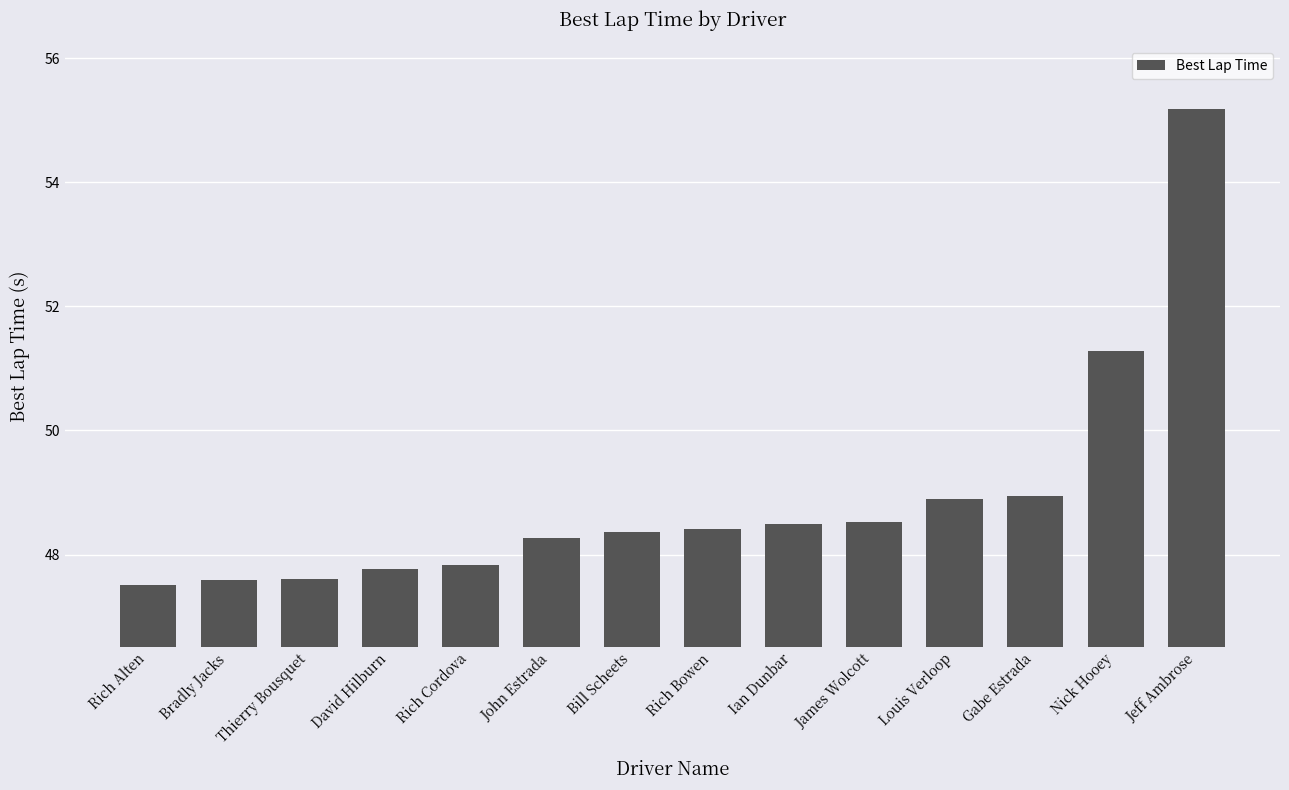

Are the bars grouped side by side (vs. stacked)?

No